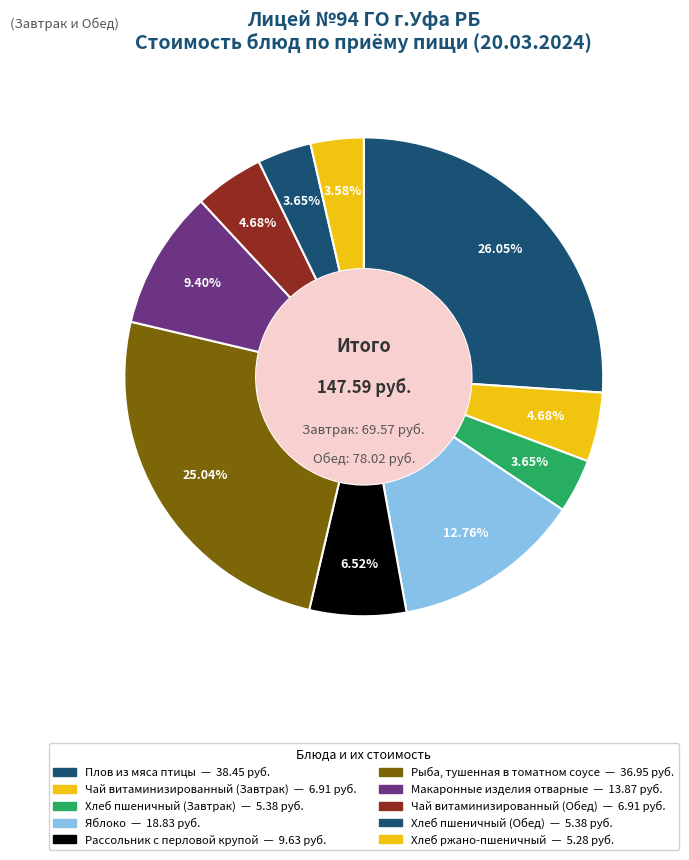

To the nearest percent, what percentage of the pie is Чай витаминизированный (Завтрак)?

5%